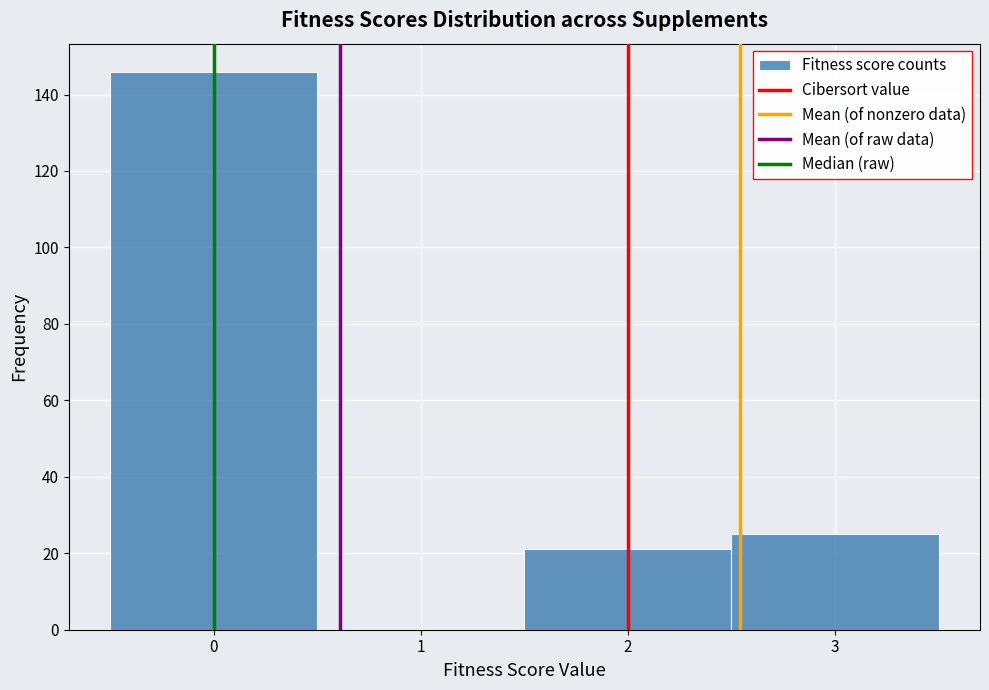

Reading left to right, transcribe this chart: for each bar, give the range it covers on the x-axis and its height. The values are not printed on the chart, so give them approximately, as read against the axis.

-0.5 to 0.5: 146
0.5 to 1.5: 0
1.5 to 2.5: 22
2.5 to 3.5: 26